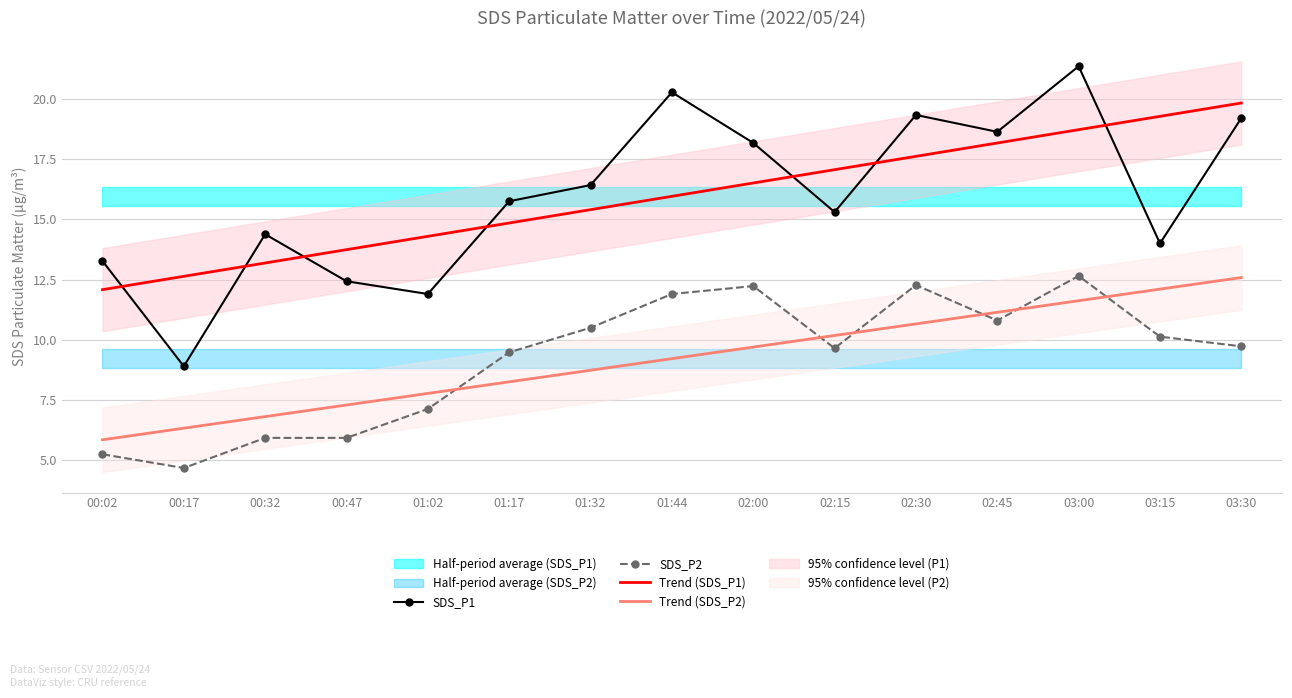

What is the difference between the highest and lowest values at 01:44?

11.1